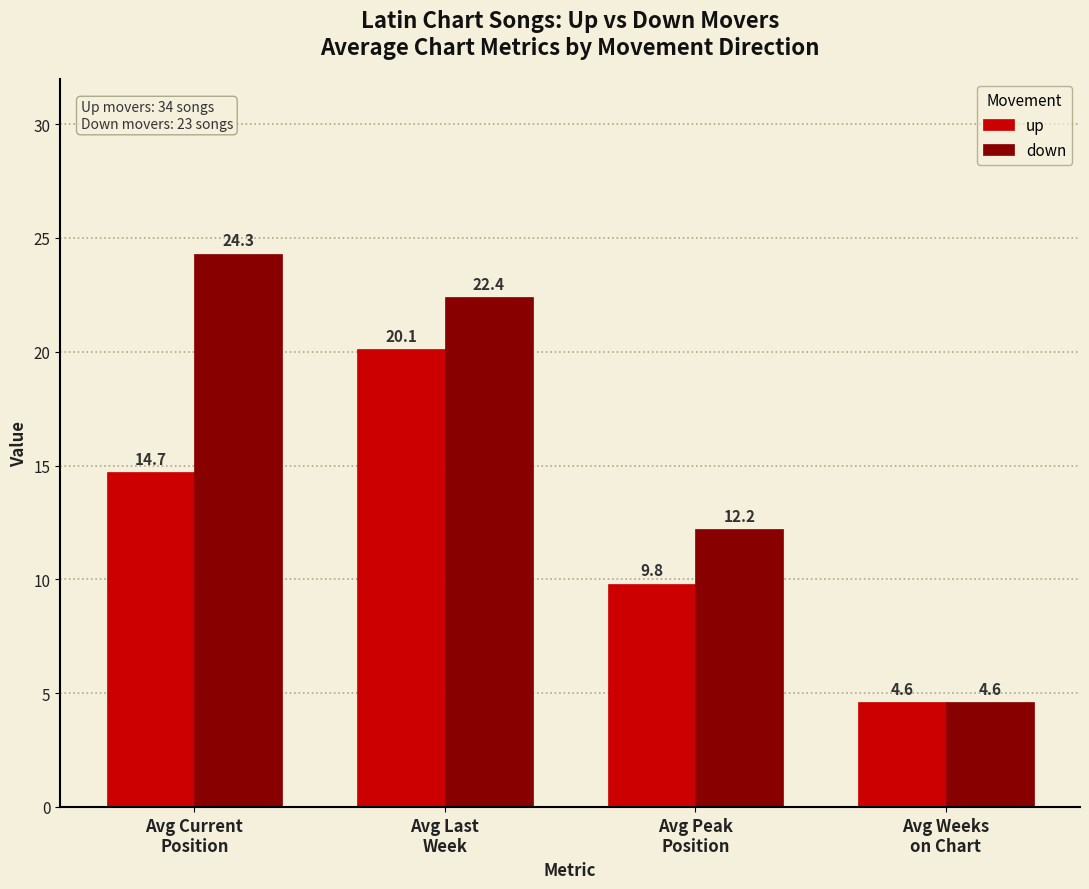

What is the smallest value displayed?

4.6